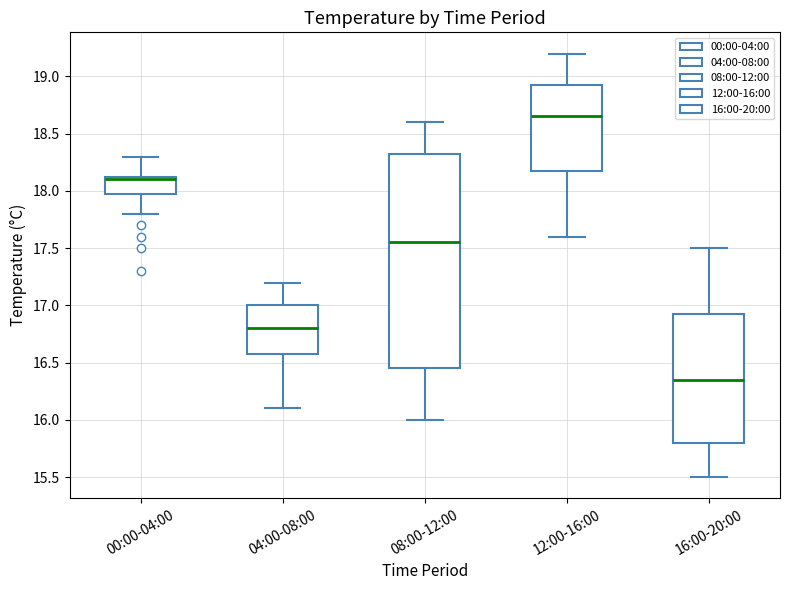

Which box has the highest median line?

12:00-16:00